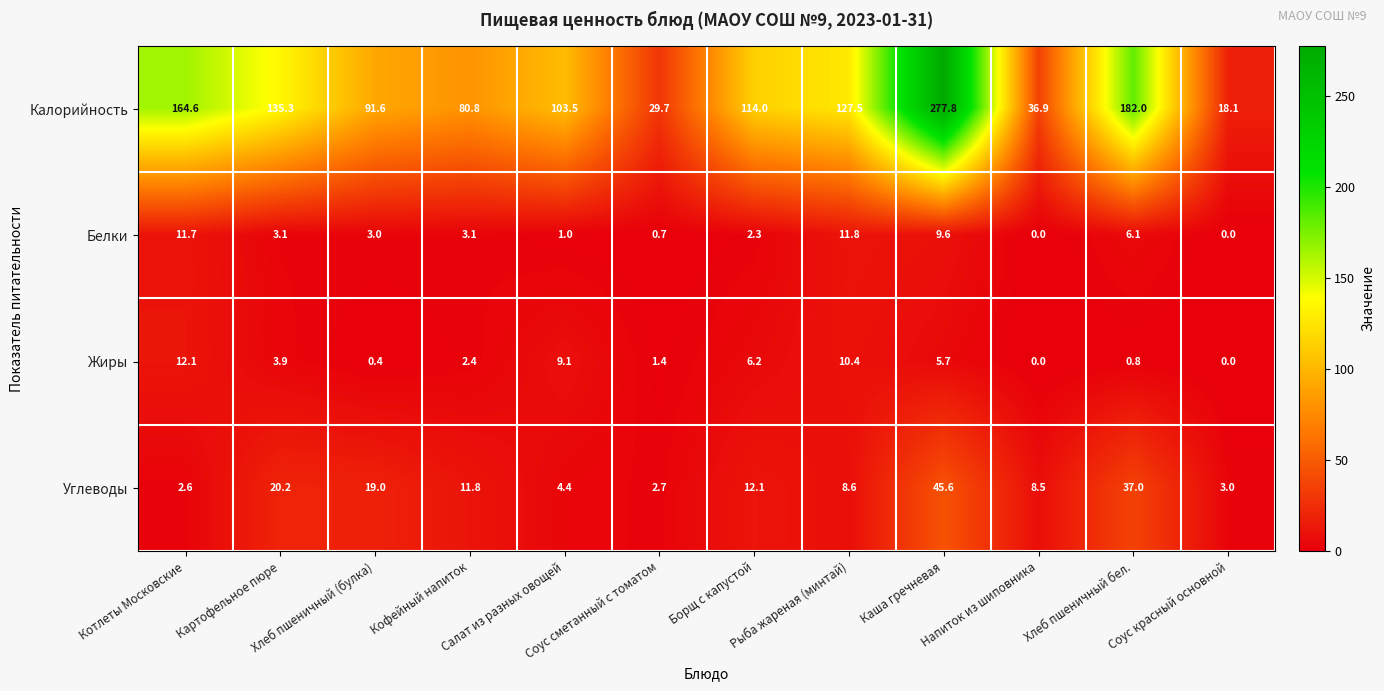

Where is Жиры nearest to the value 6?

Борщ с капустой